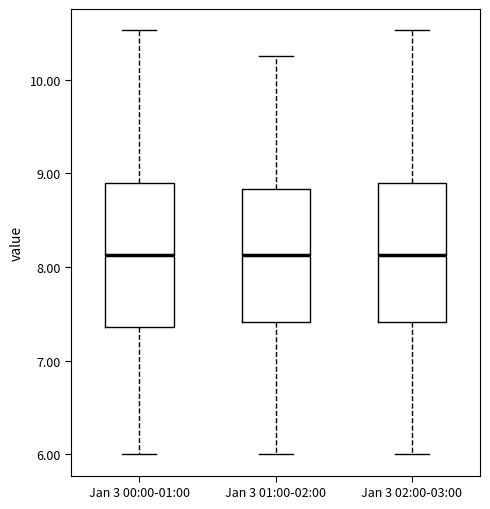

Reading left to right, transcribe this box plot: for each box, give where its median line is, the range the box spans, and where its two whiskers end, as read against the y-axis. The values are not printed on the chart, so give them approximately, as read against the axis.

Jan 3 00:00-01:00: median 8.1, box 7.4 to 8.9, whiskers 6.0 to 10.5
Jan 3 01:00-02:00: median 8.1, box 7.4 to 8.8, whiskers 6.0 to 10.3
Jan 3 02:00-03:00: median 8.1, box 7.4 to 8.9, whiskers 6.0 to 10.5